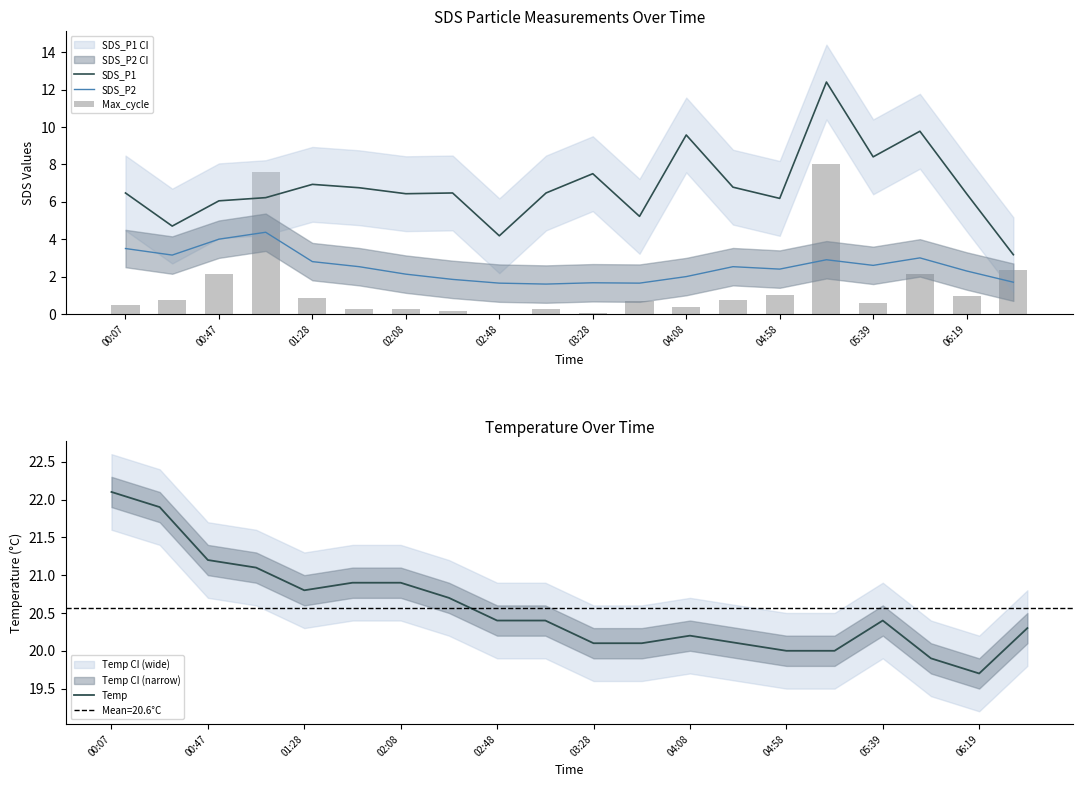

How many groups of bars are there?

20